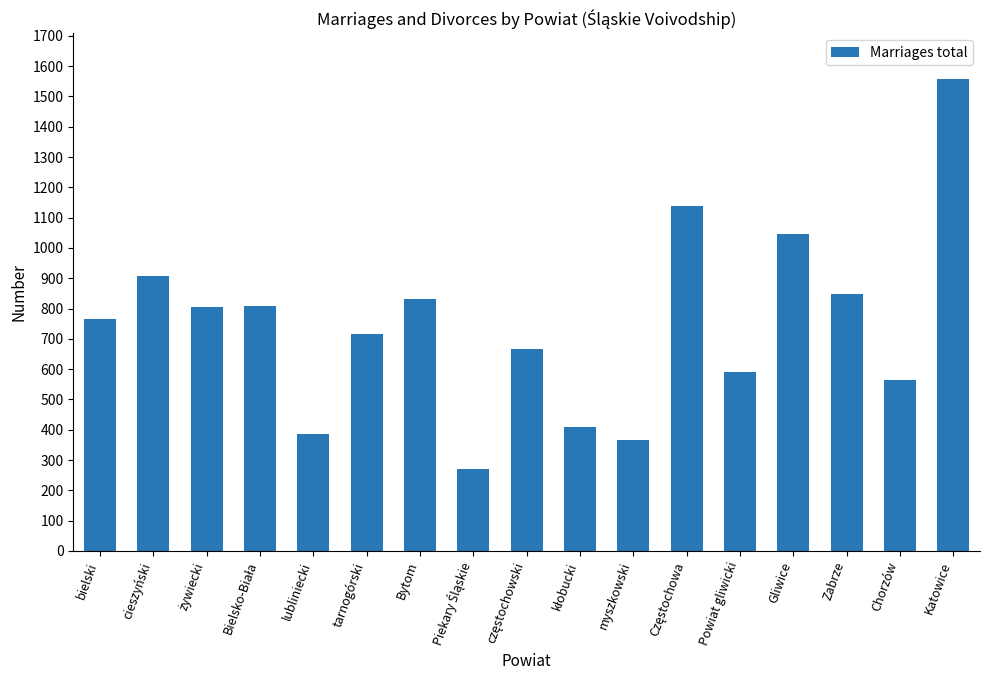

What is the average value?

746